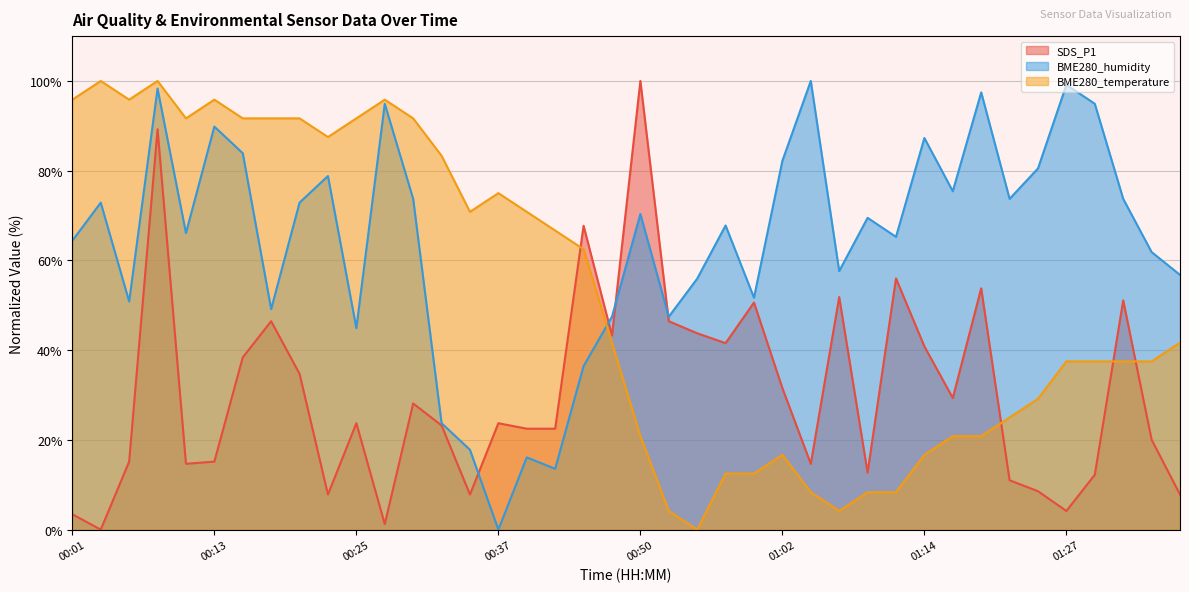

Which series has the largest total across all categories?

BME280_humidity